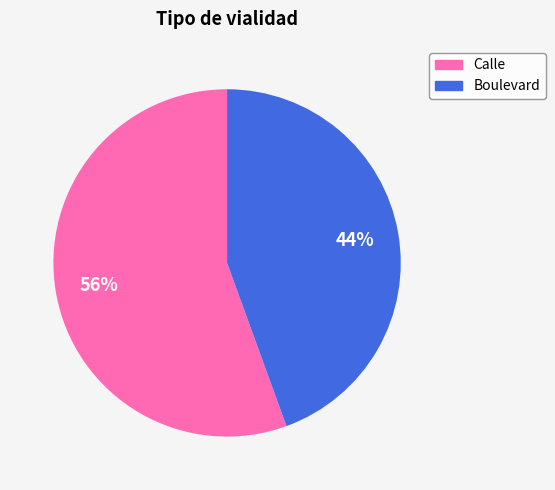

Between Calle and Boulevard, which is larger?

Calle